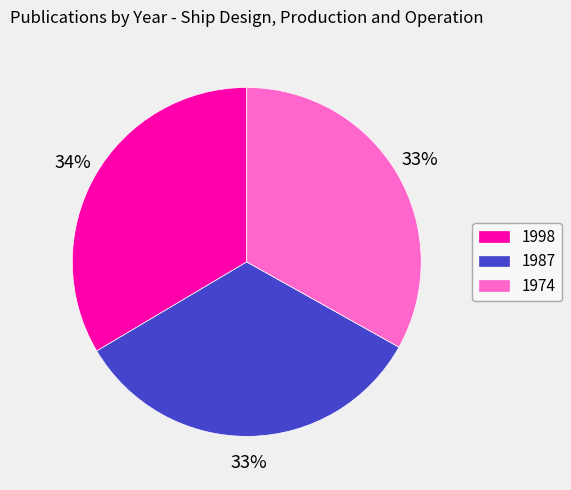

True or false: 1987 accounts for 33% of the total.

True